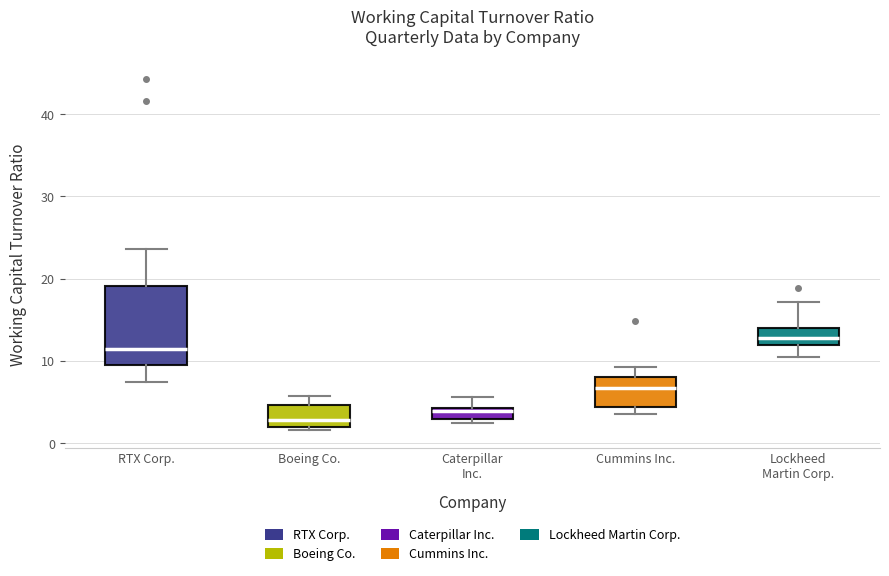

Which box has the lowest median line?

Boeing Co.